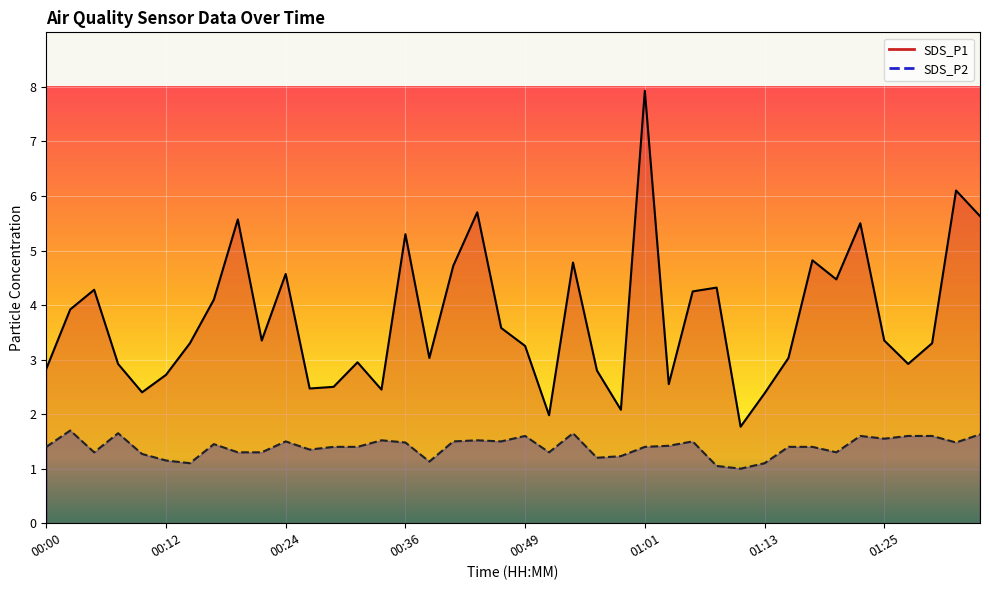

The value of SDS_P1 at 00:17 is 1.3. True or false?

False